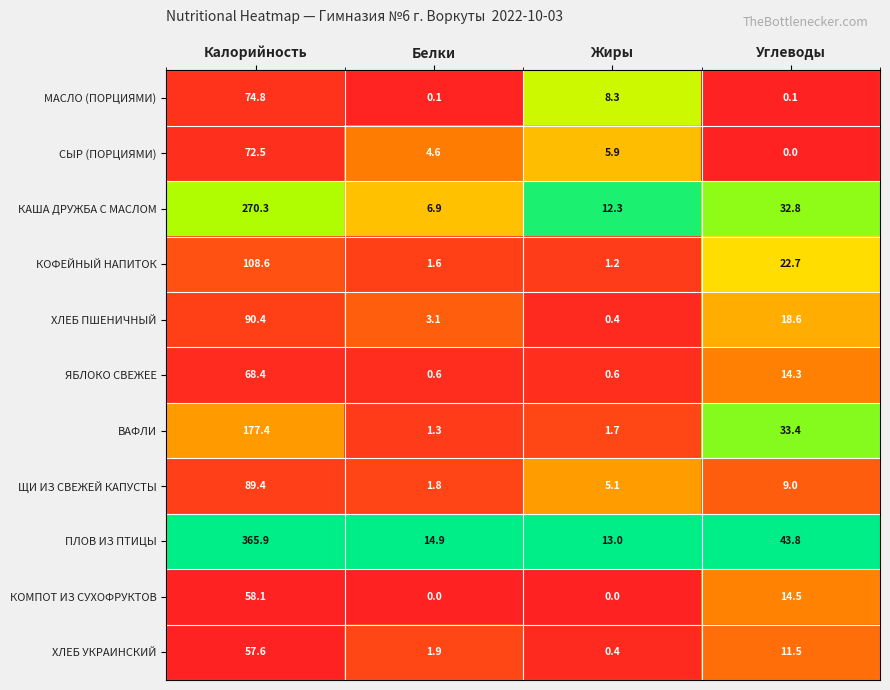

List the labels in order of ПЛОВ ИЗ ПТИЦЫ value, largest first.

Калорийность, Углеводы, Белки, Жиры